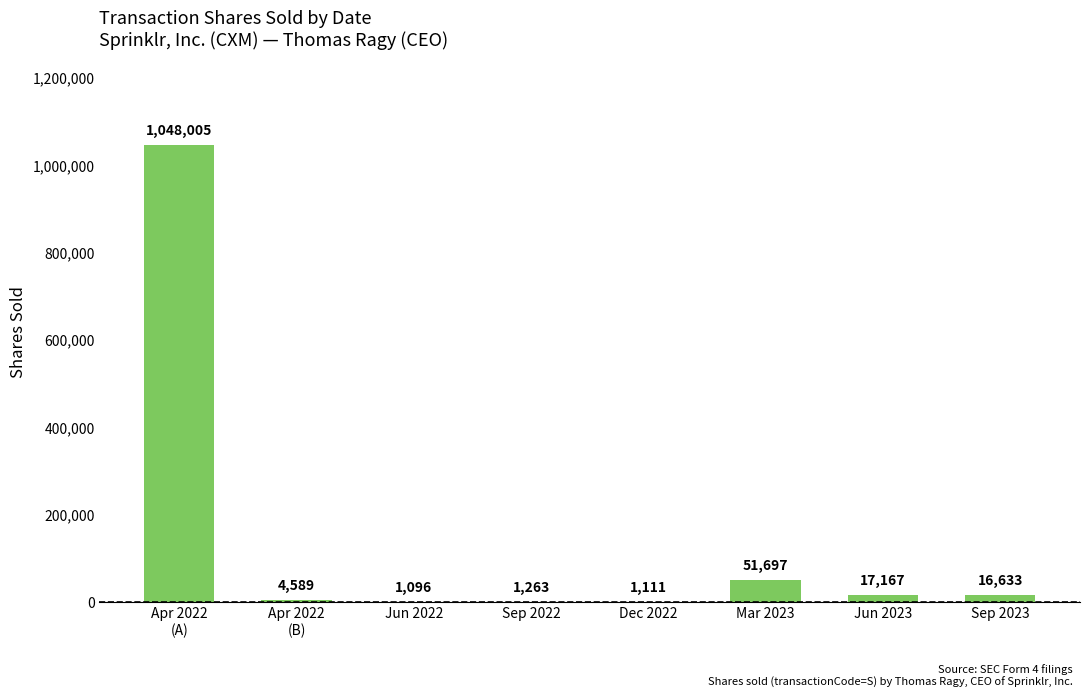

Which has a higher value, Dec 2022 or Sep 2023?

Sep 2023